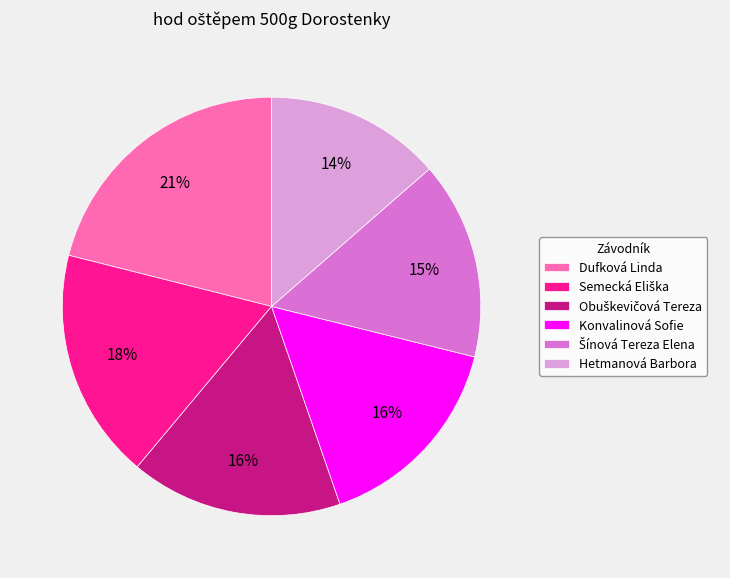

What is the smallest slice in the pie chart?

Hetmanová Barbora